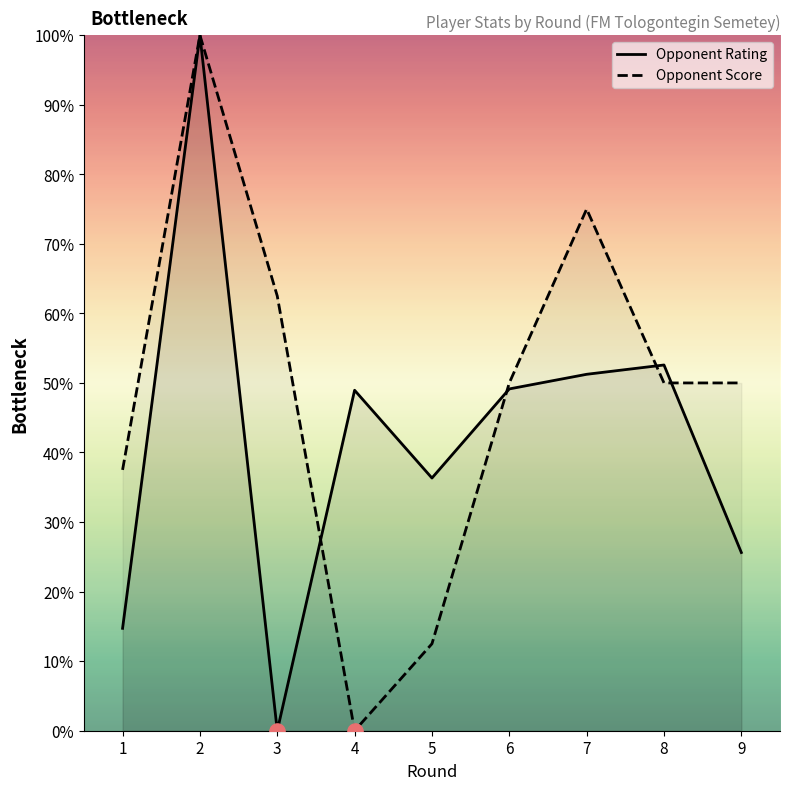

Which series contains the lowest Y value?

Opponent Rating